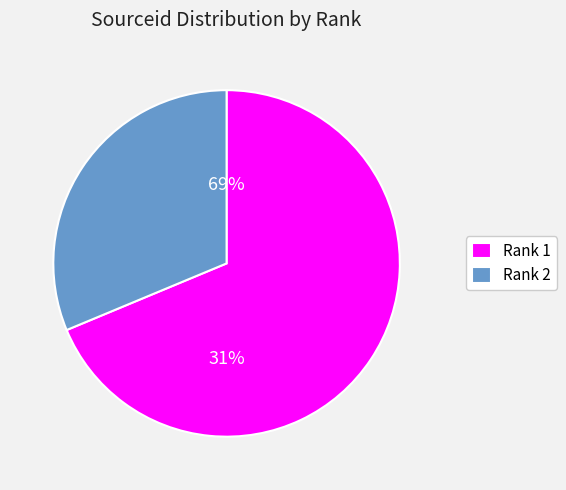

To the nearest percent, what is the average slice percentage?

50%